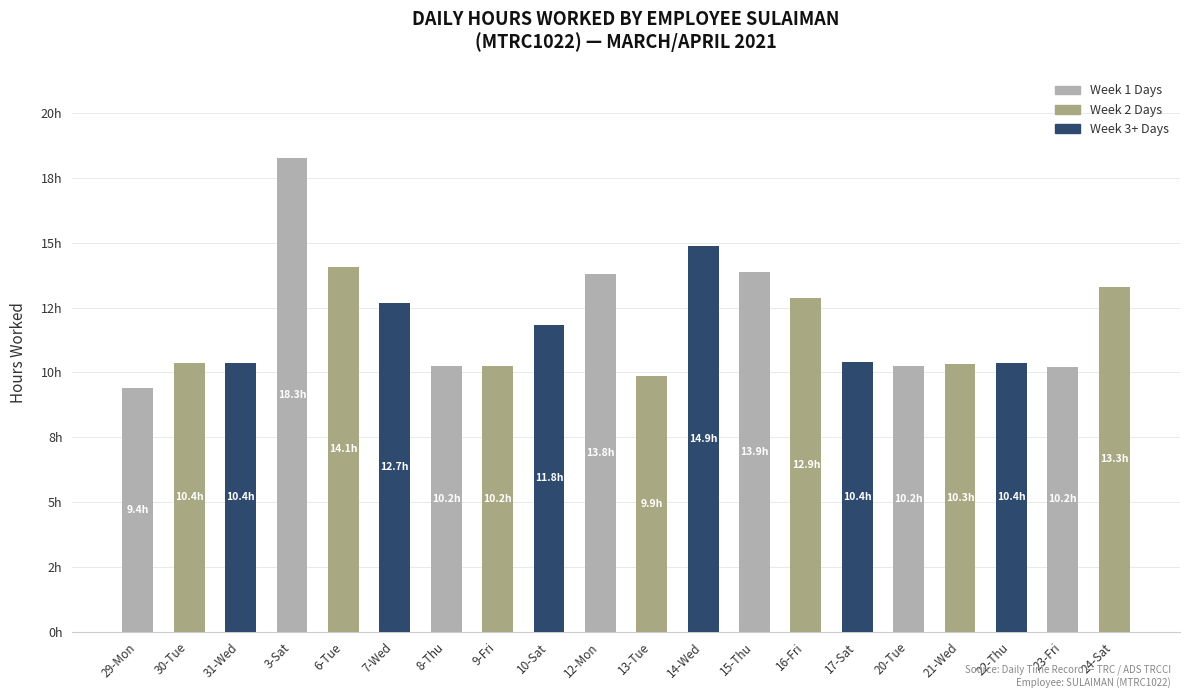

What is the maximum value shown in the chart?

18.3